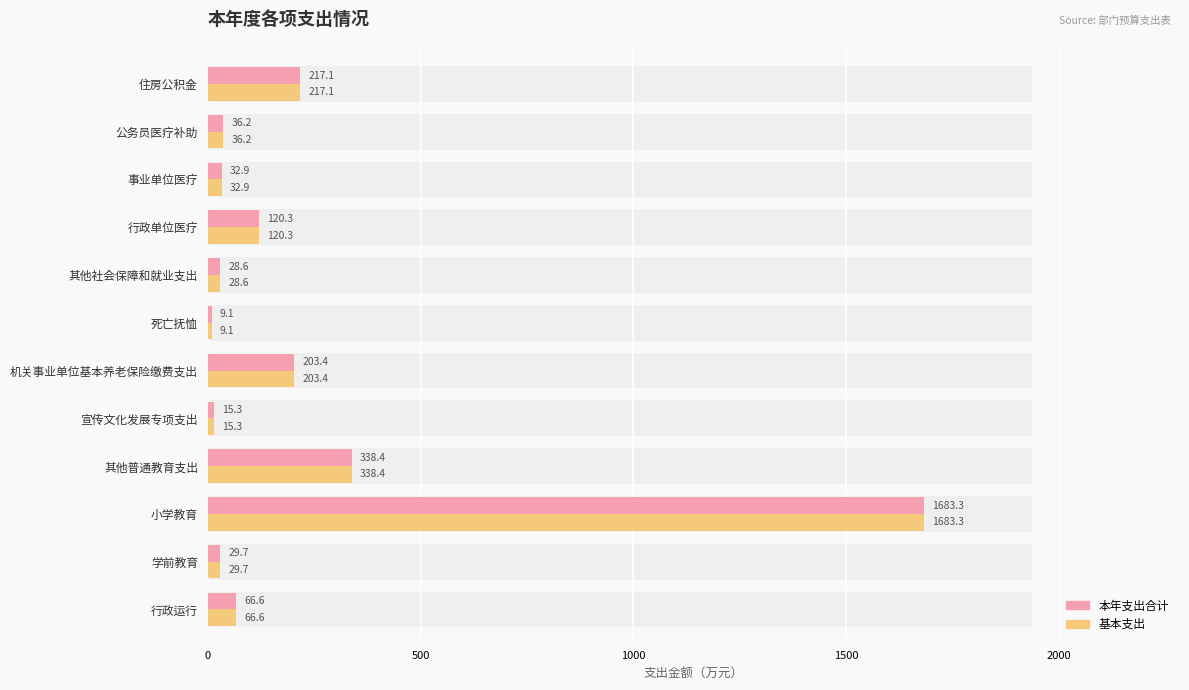

Between 宣传文化发展专项支出 and 死亡抚恤, which is larger?

宣传文化发展专项支出